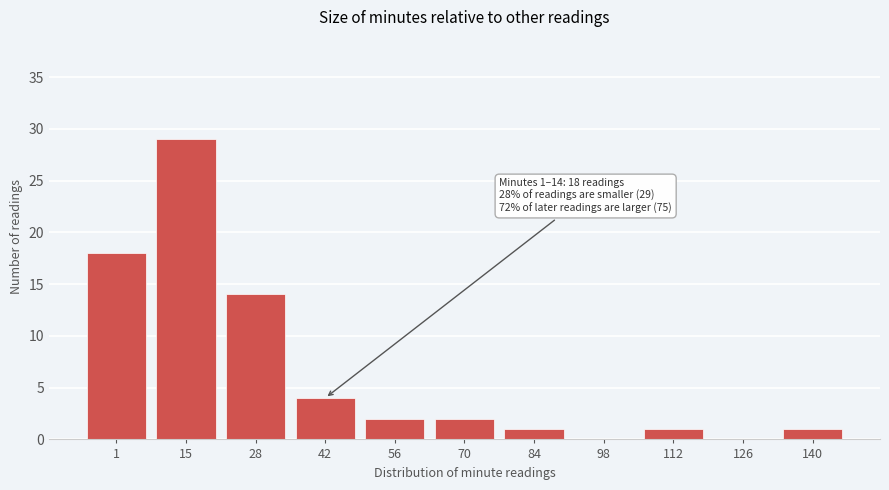

Reading left to right, what are all the values shown in this chart?

1=18	15=29	28=14	42=4	56=2	70=2	84=1	98=0	112=1	126=0	140=1